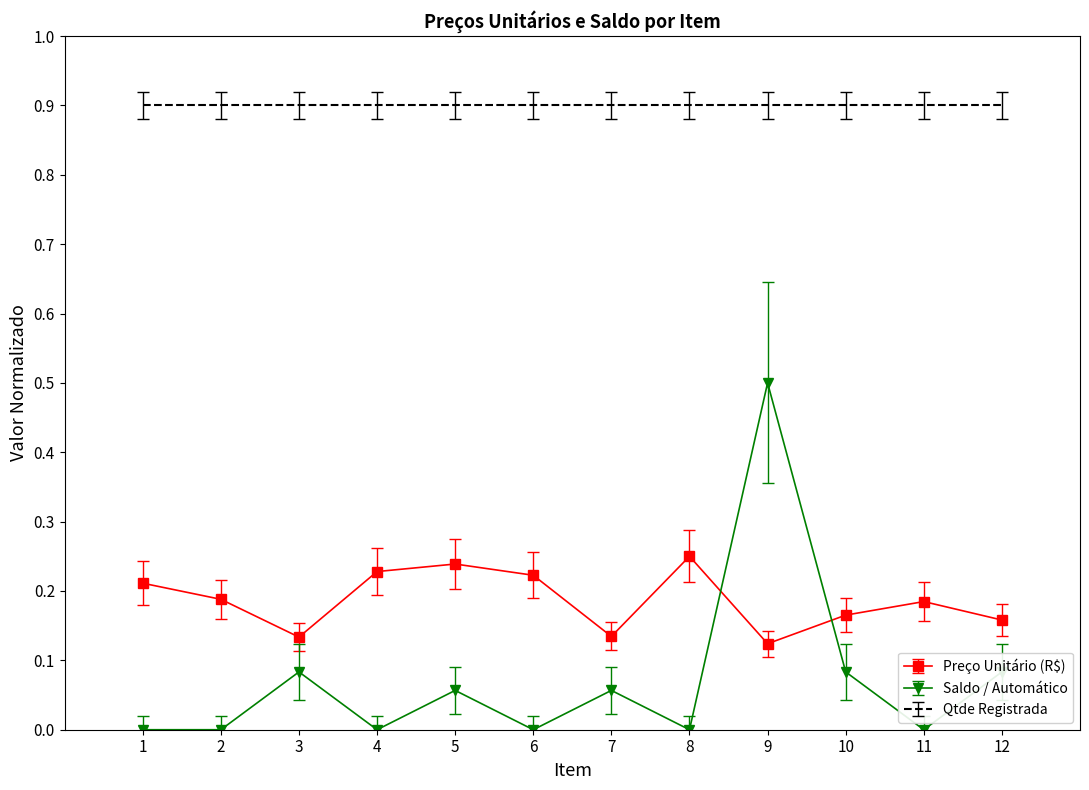

What is the greatest value displayed?

0.9